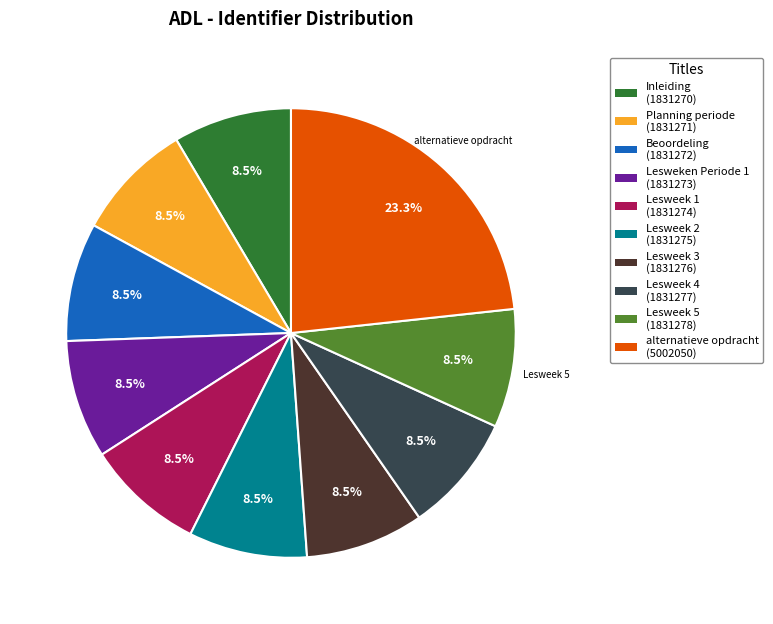

To the nearest percent, what is the average slice percentage?

10%